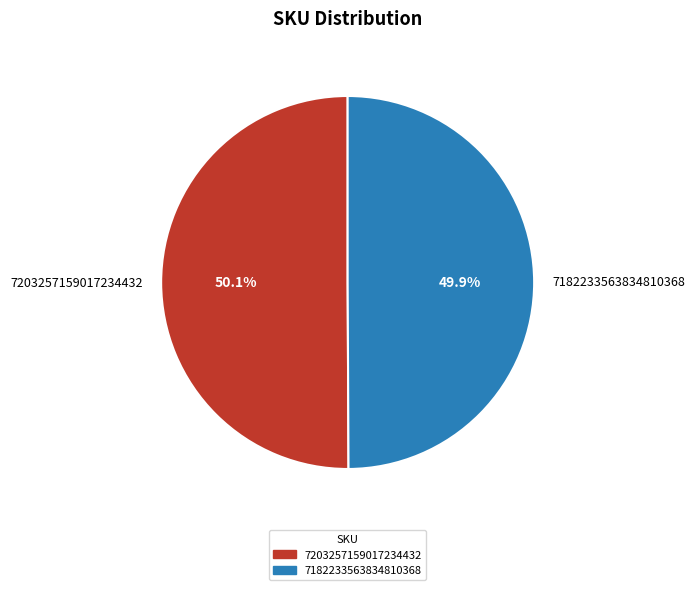

Approximately how many times larger is the value at 7182233563834810368 compared to 7203257159017234432?

1.0